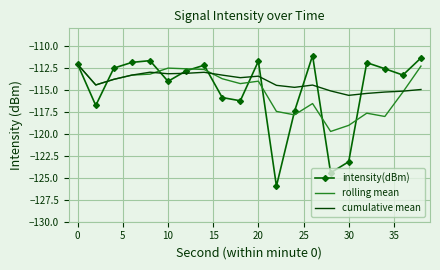

Which series has the largest total across all categories?

cumulative mean